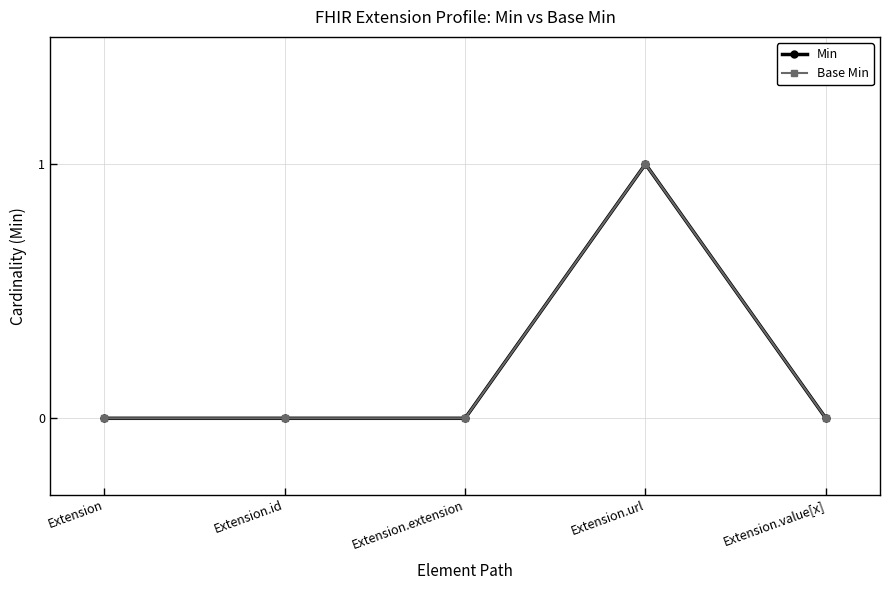

True or false: Min has more than 2 interior local peaks.

False